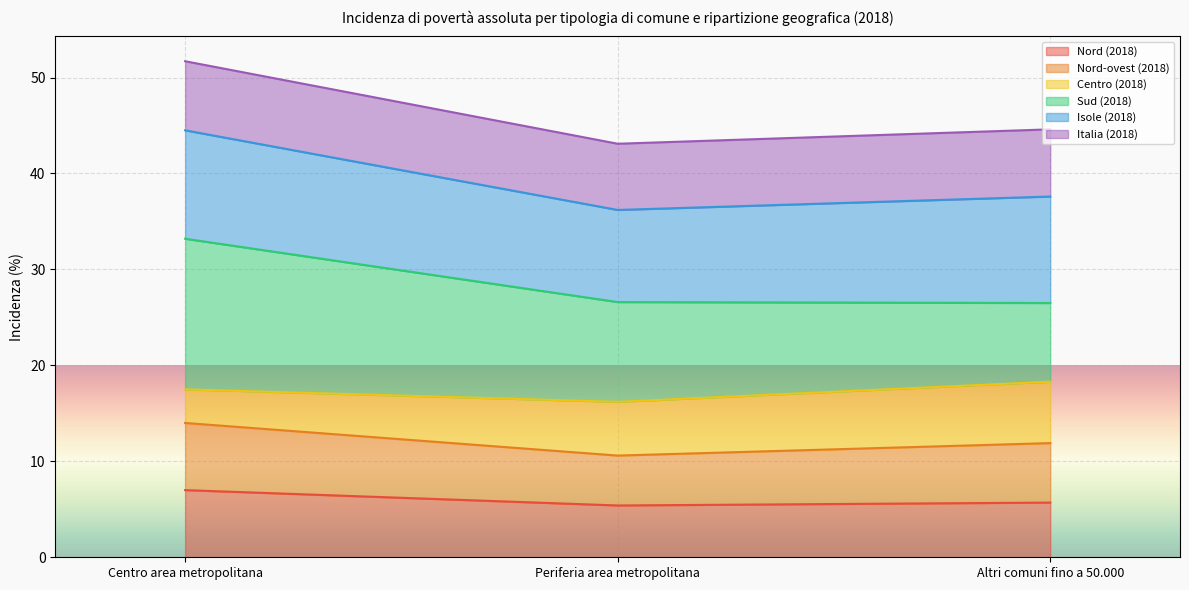

Where does the Italia (2018) series first go above 44?

Centro area metropolitana